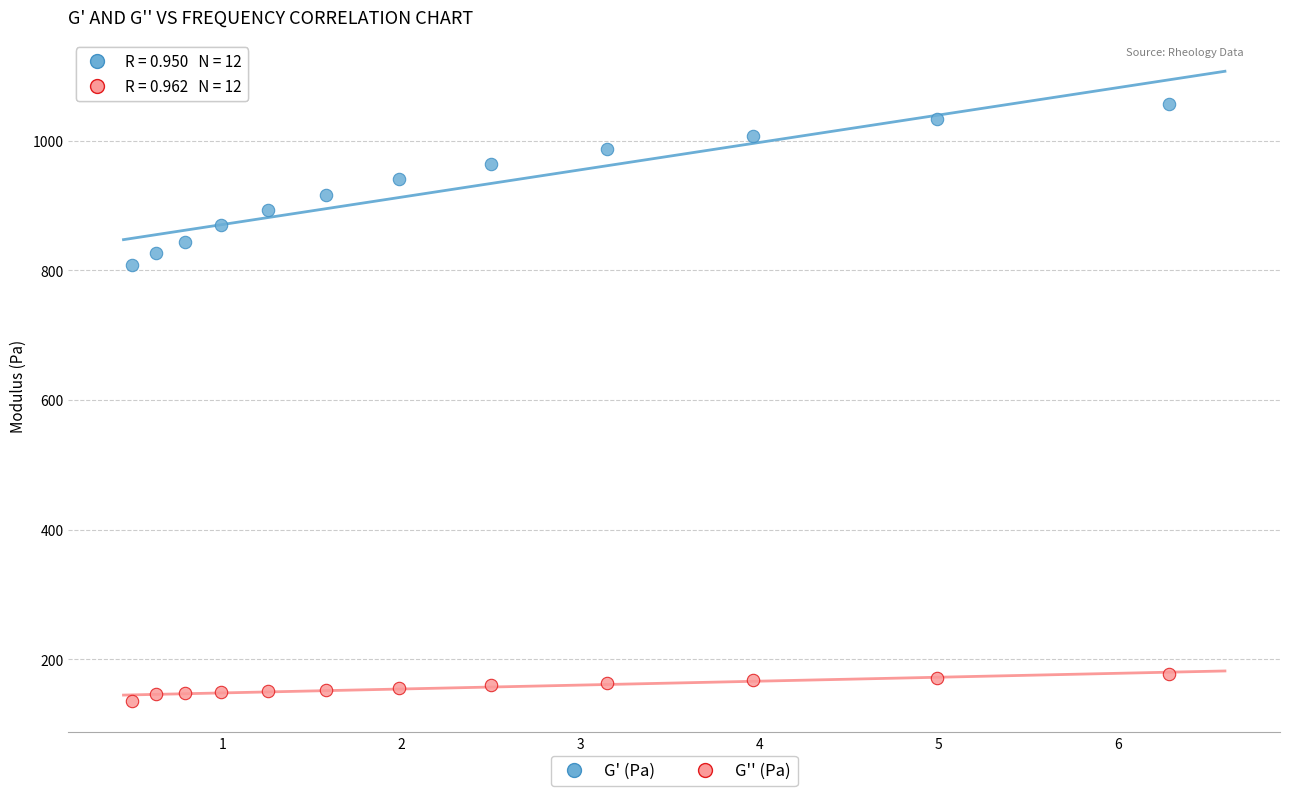

Across all data points, what is the range of X values (max minus min)?

5.8